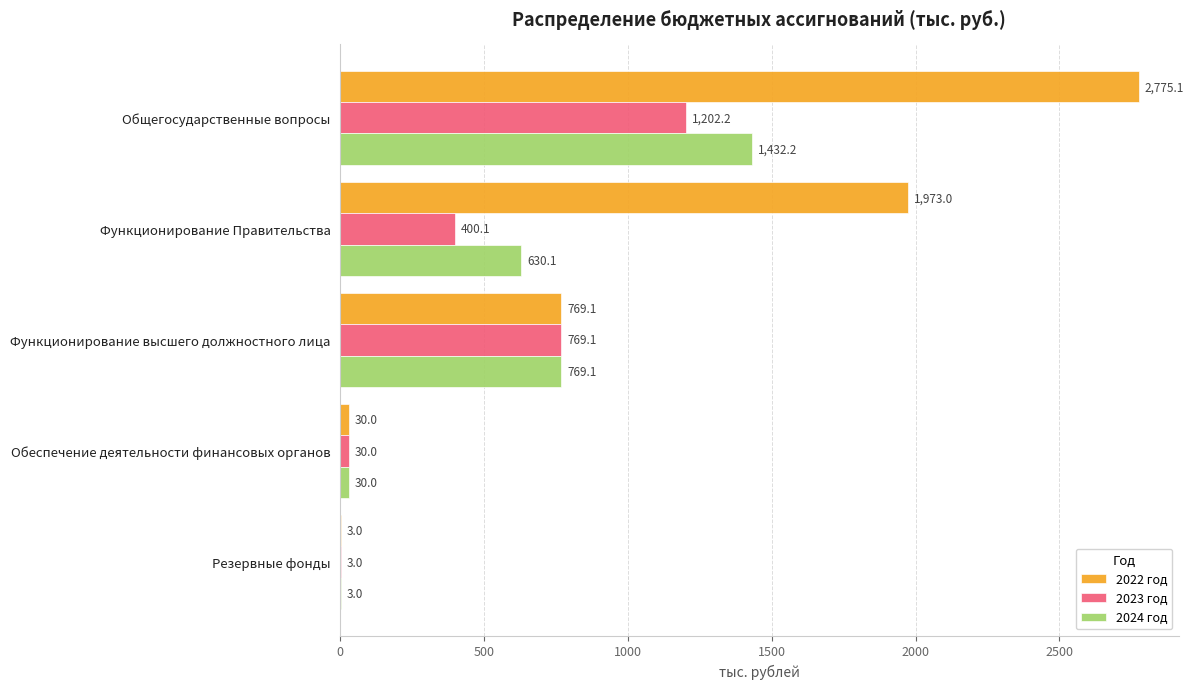

What value does the 2024 год series have at Функционирование Правительства?

630.1